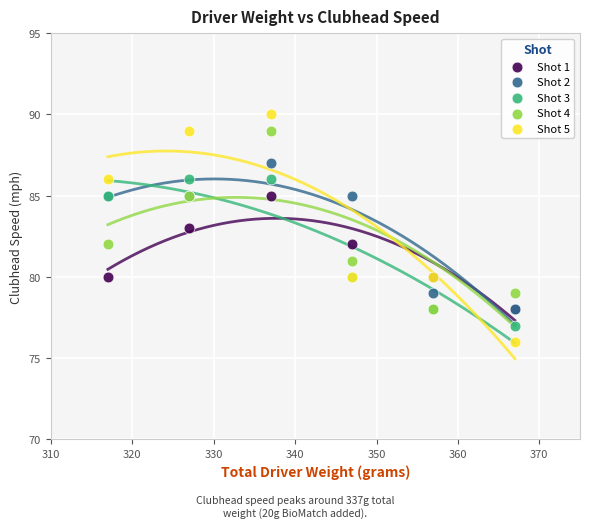

Which series reaches the maximum Y coordinate?

Shot 5